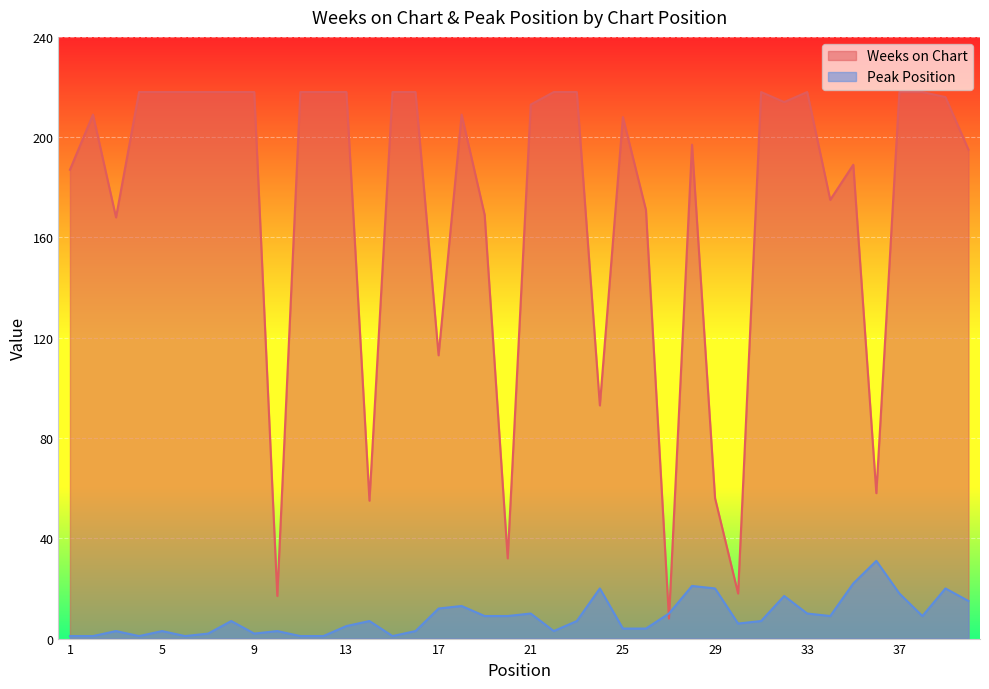

What is the difference between the Weeks on Chart values at 10 and 31?

201